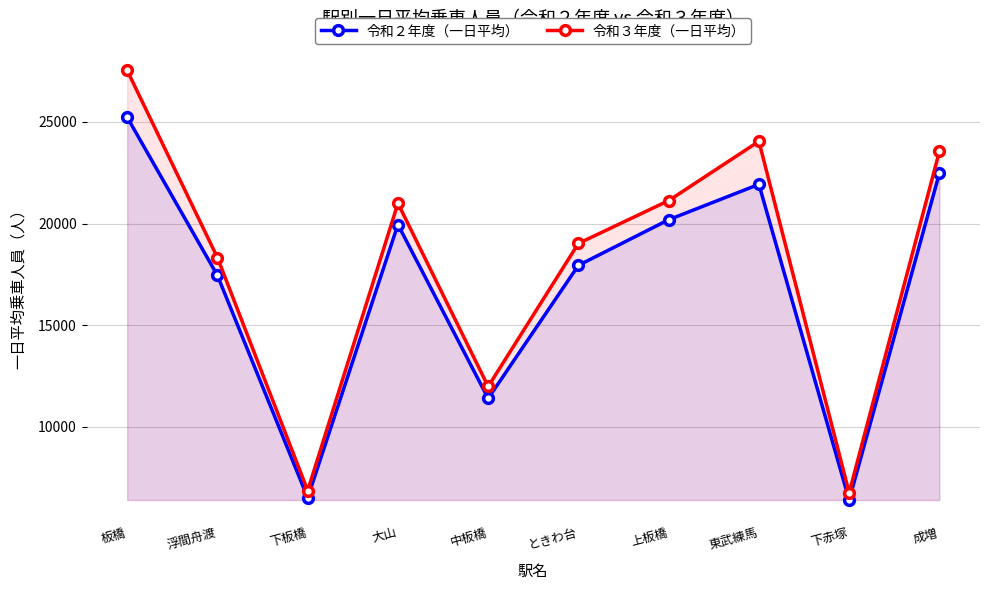

Reading left to right, what are all the values shown in this chart?

令和２年度（一日平均）: 25224	17446	6519	19949	11400	17943	20186	21926	6404	22471
令和３年度（一日平均）: 27524	18326	6870	20996	11987	19022	21126	24041	6763	23546